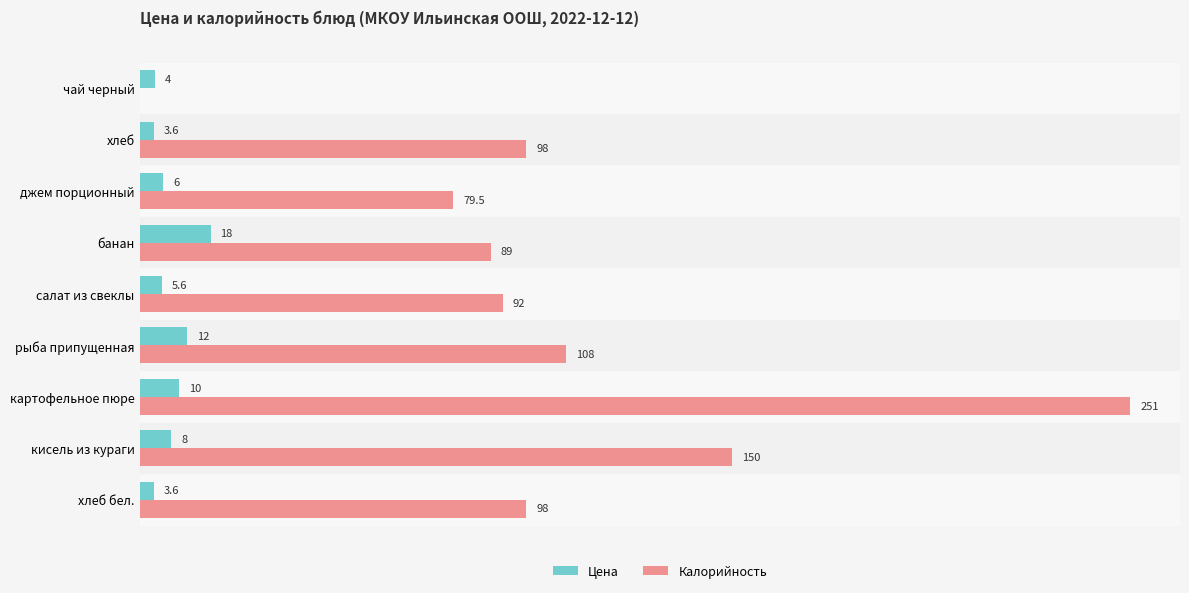

Is the value of Цена at джем порционный greater than the value of Калорийность at чай черный?

Yes